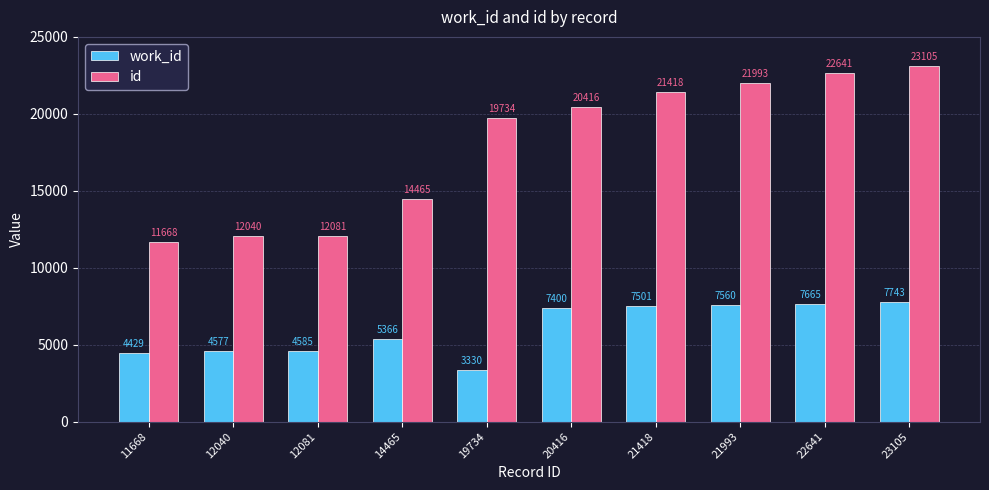

Reading right to left, list all the values displayed in this chart.

work_id: 23105=7743	22641=7665	21993=7560	21418=7501	20416=7400	19734=3330	14465=5366	12081=4585	12040=4577	11668=4429
id: 23105=23105	22641=22641	21993=21993	21418=21418	20416=20416	19734=19734	14465=14465	12081=12081	12040=12040	11668=11668